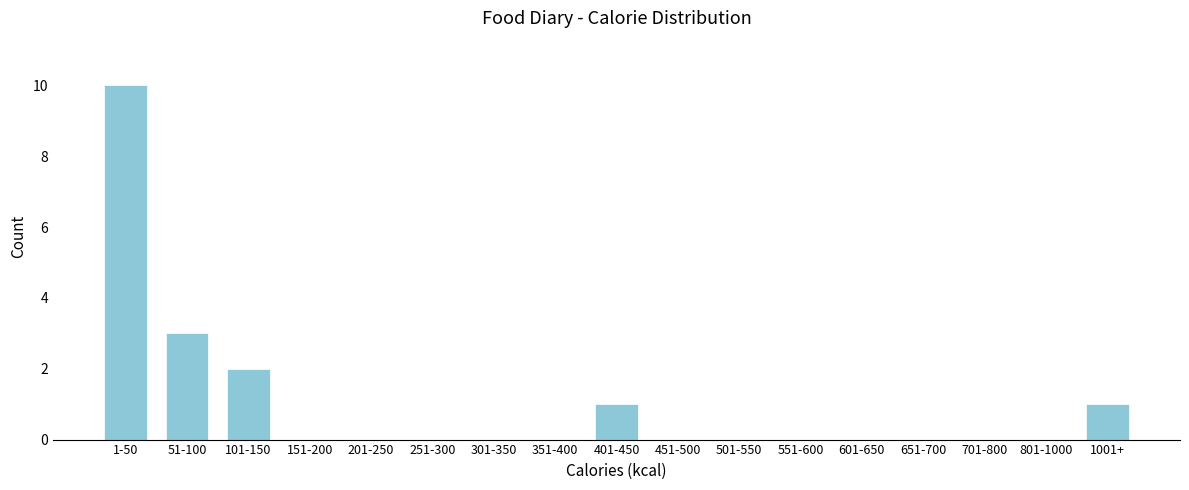

Reading left to right, extract all data points from this chart.

1-50=10	51-100=3	101-150=2	151-200=0	201-250=0	251-300=0	301-350=0	351-400=0	401-450=1	451-500=0	501-550=0	551-600=0	601-650=0	651-700=0	701-800=0	801-1000=0	1001+=1